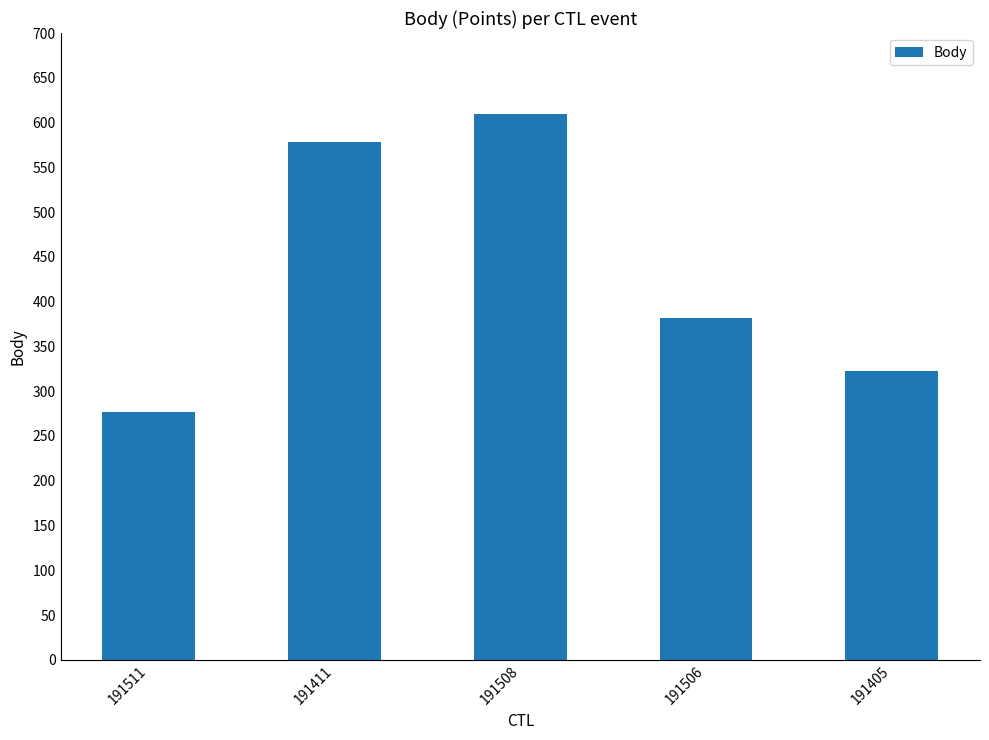

What is the value of the 3rd bar from the left?

610